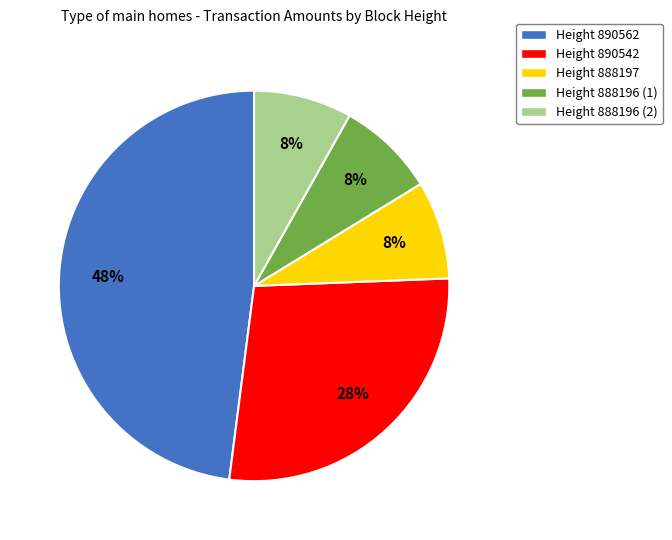

Which slice is the largest?

Height 890562